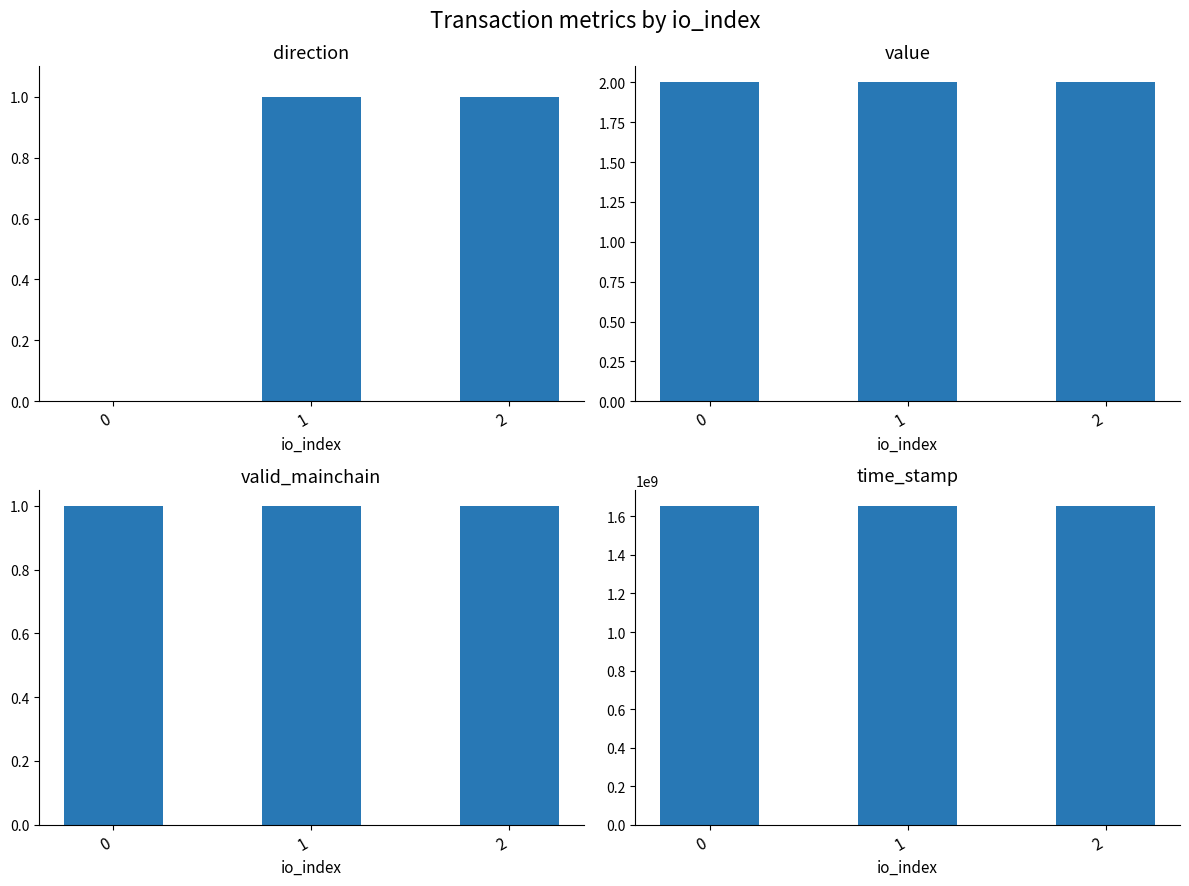

Which category has the highest value in the direction series?

1